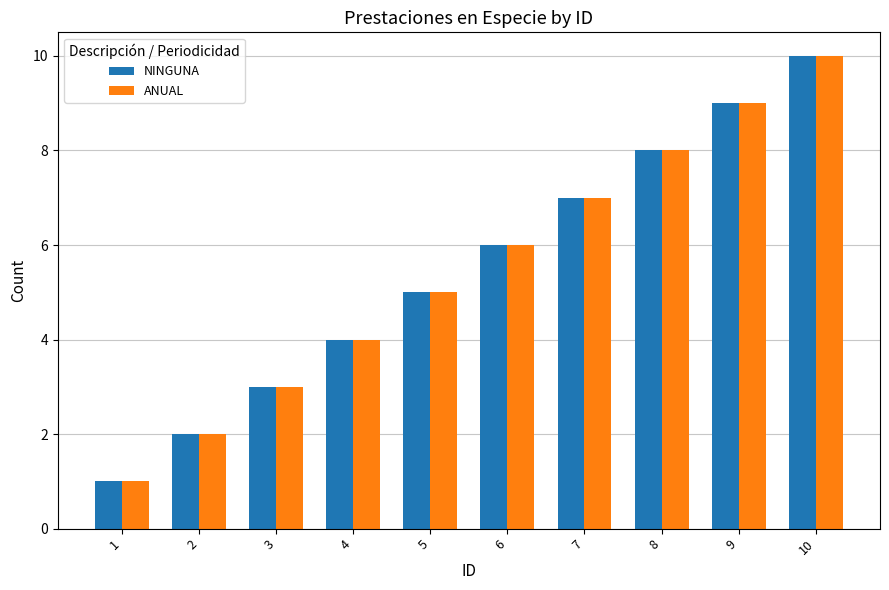

List the labels in order of ANUAL value, smallest first.

1, 2, 3, 4, 5, 6, 7, 8, 9, 10